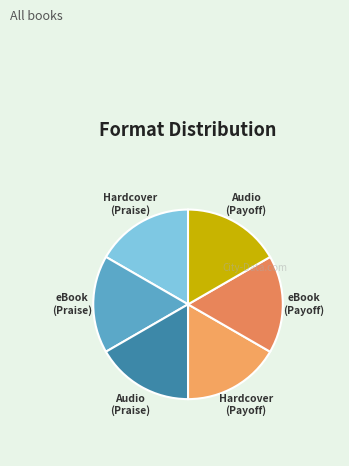

Which category has the smallest portion of the pie?

Hardcover (In Praise)